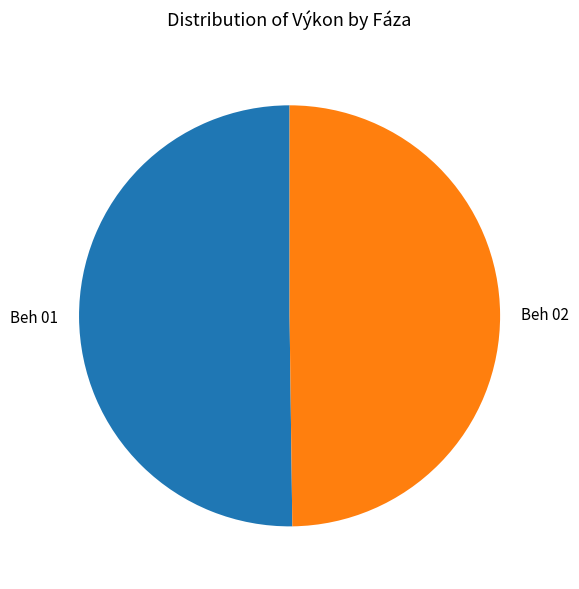

Do Beh 01 and Beh 02 together represent more than half of the pie?

Yes